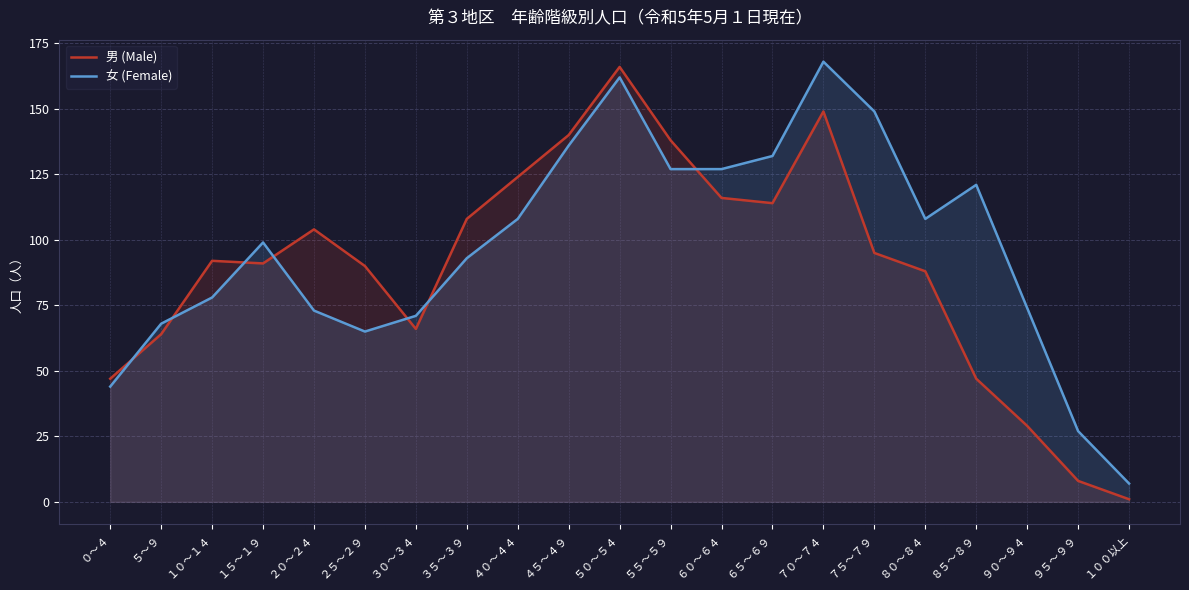

Does the chart display data point markers on the line(s)?

No